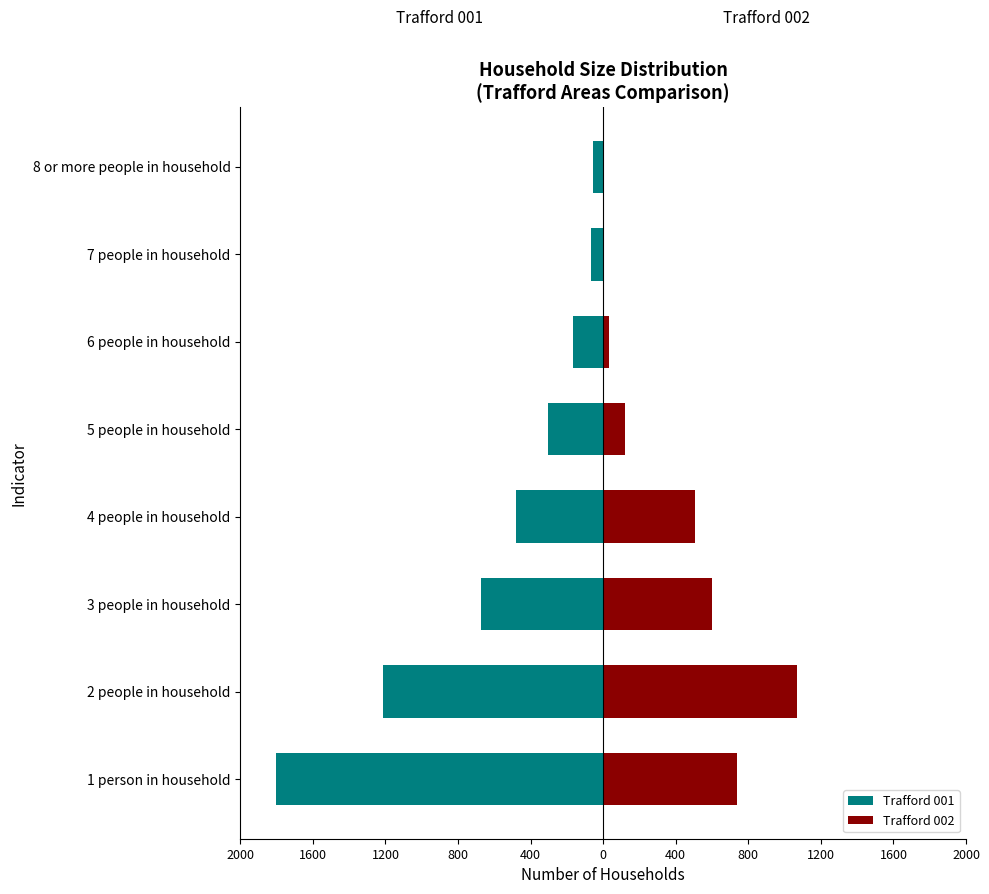

What is the spread (max minus min) of values at 400?

426